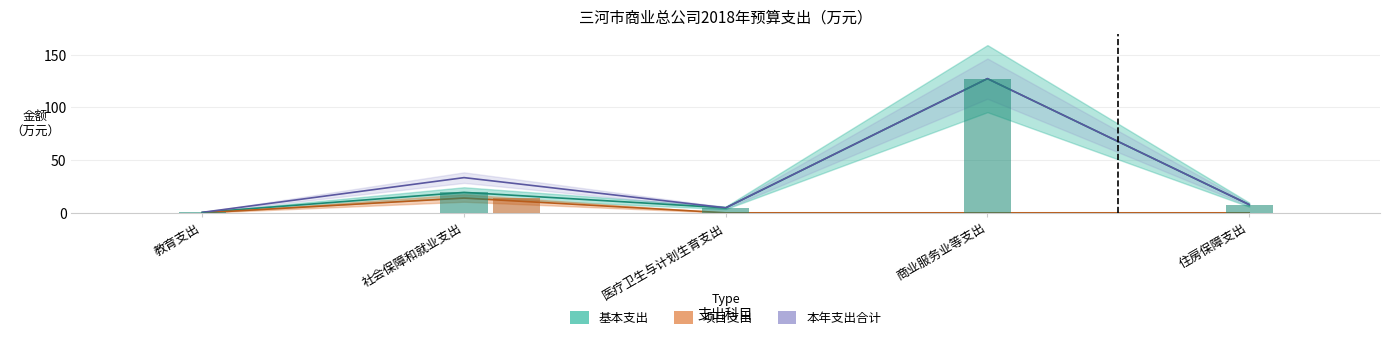

Reading left to right, what are all the values shown in this chart?

基本支出: 0.4	19.4	4.7	127.4	7.8
项目支出: 0.0	14.0	0.0	0.0	0.0
本年支出合计: 0.4	33.4	4.7	127.4	7.8